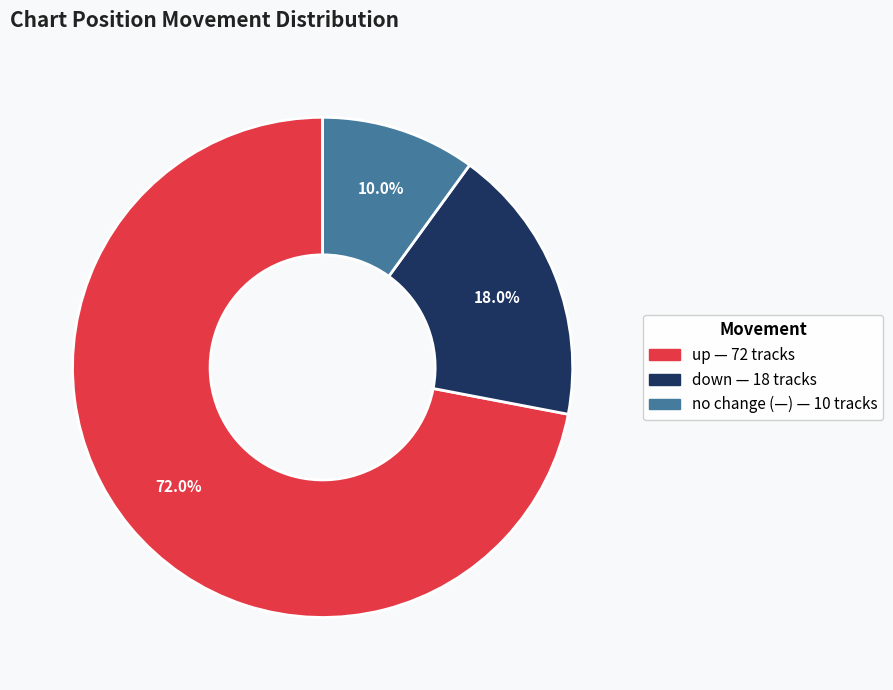

Is there any slice that represents more than half of the pie?

Yes